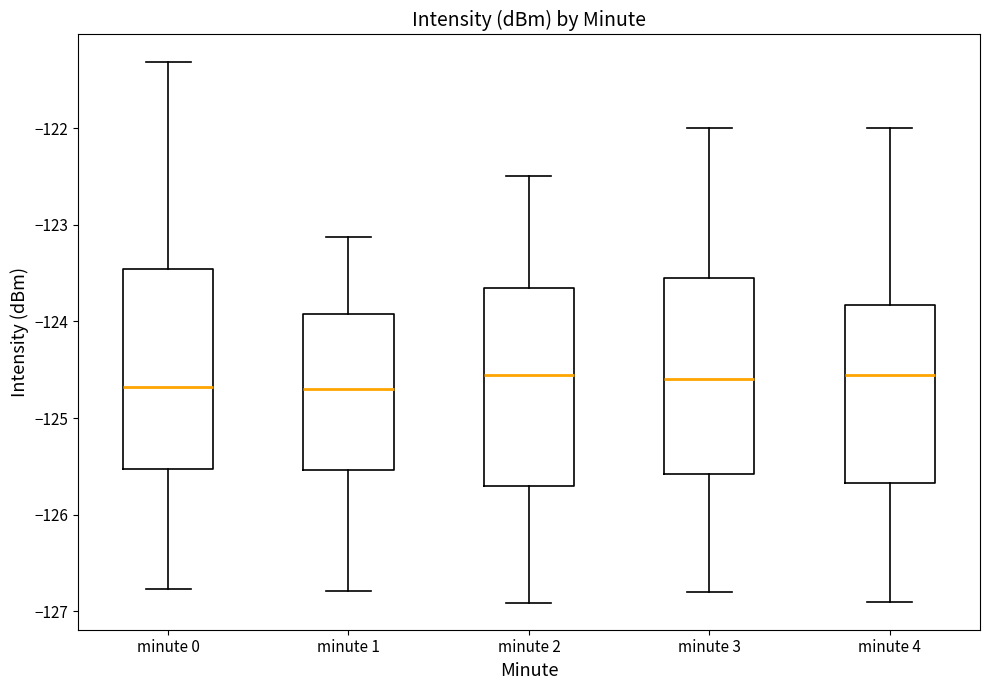

Reading left to right, transcribe this box plot: for each box, give where its median line is, the range the box spans, and where its two whiskers end, as read against the y-axis. The values are not printed on the chart, so give them approximately, as read against the axis.

minute 0: median -124.7, box -125.5 to -123.5, whiskers -126.8 to -121.3
minute 1: median -124.7, box -125.5 to -123.9, whiskers -126.8 to -123.1
minute 2: median -124.6, box -125.7 to -123.7, whiskers -126.9 to -122.5
minute 3: median -124.6, box -125.6 to -123.5, whiskers -126.8 to -122.0
minute 4: median -124.5, box -125.7 to -123.8, whiskers -126.9 to -122.0